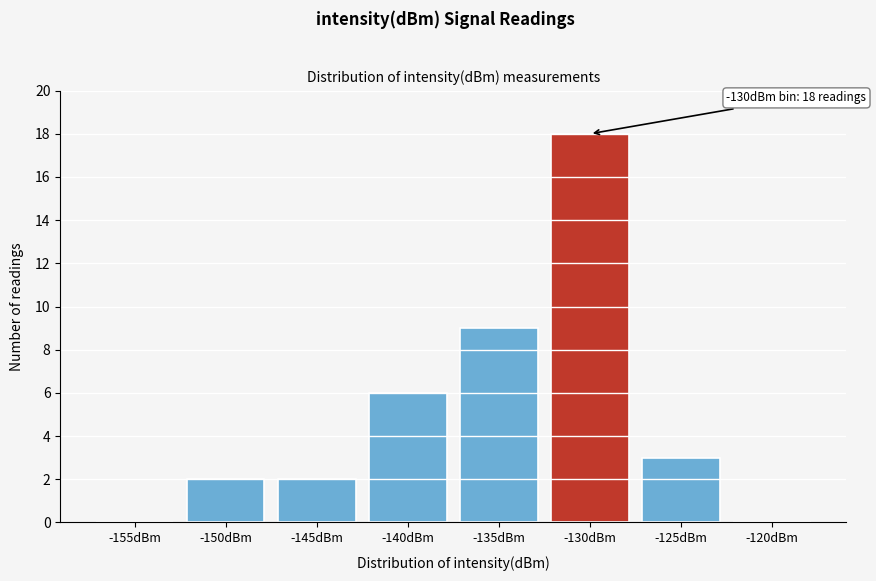

Reading right to left, extract all data points from this chart.

-120dBm=0	-125dBm=3	-130dBm=18	-135dBm=9	-140dBm=6	-145dBm=2	-150dBm=2	-155dBm=0